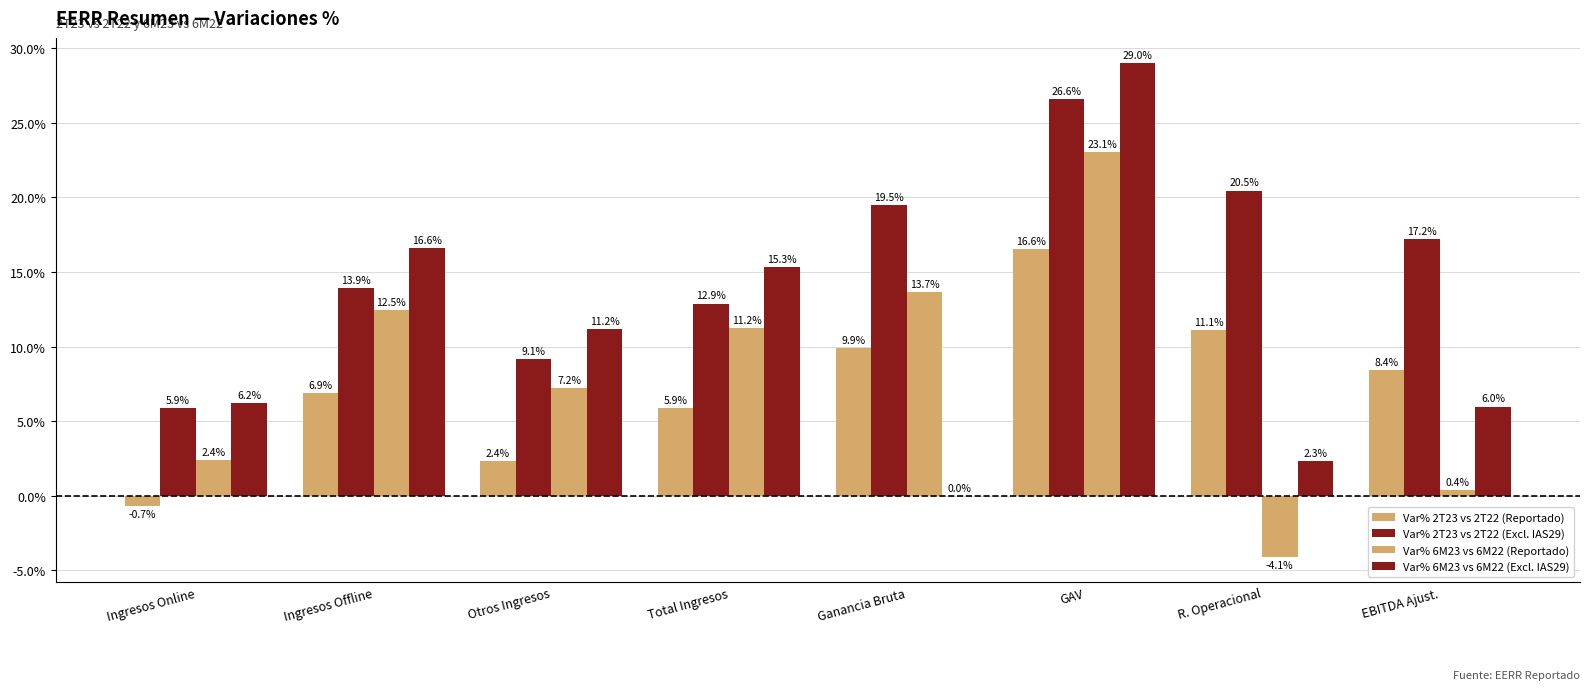

Which series has the widest spread of values?

Var% 6M23 vs 6M22 (Excl. IAS29)